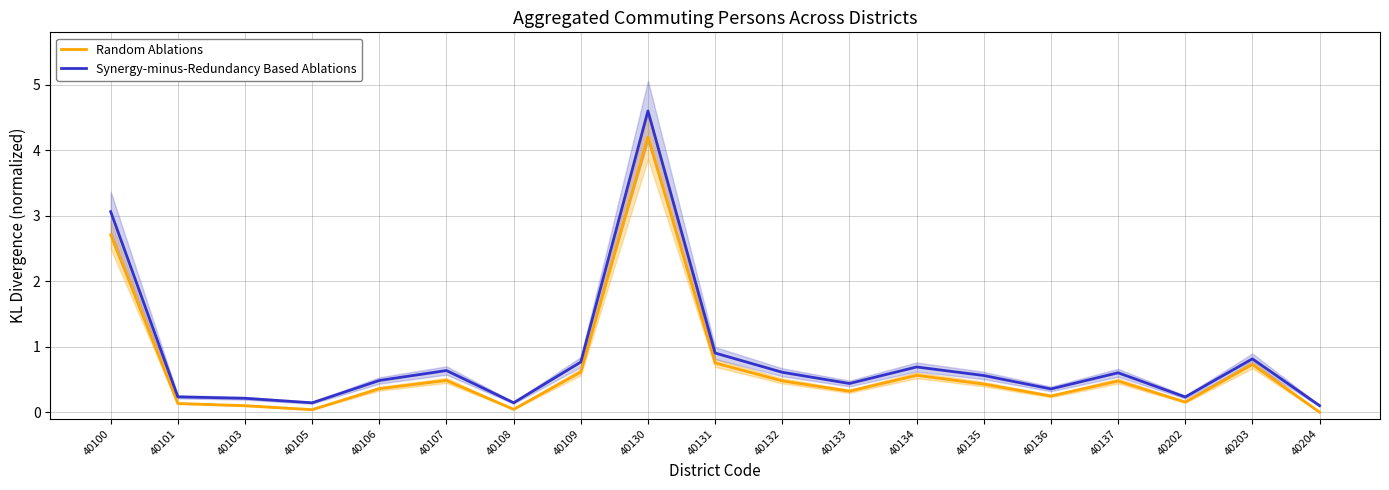

Read the Random Ablations value at 40100.

2.7